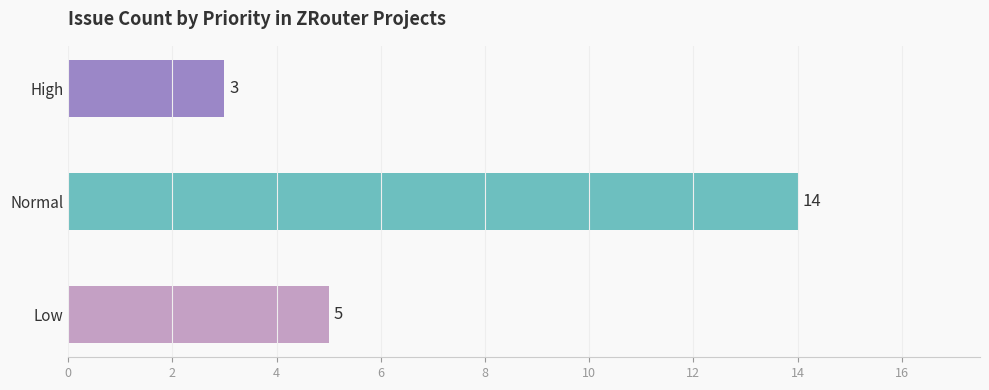

The value at Normal is 24. True or false?

False